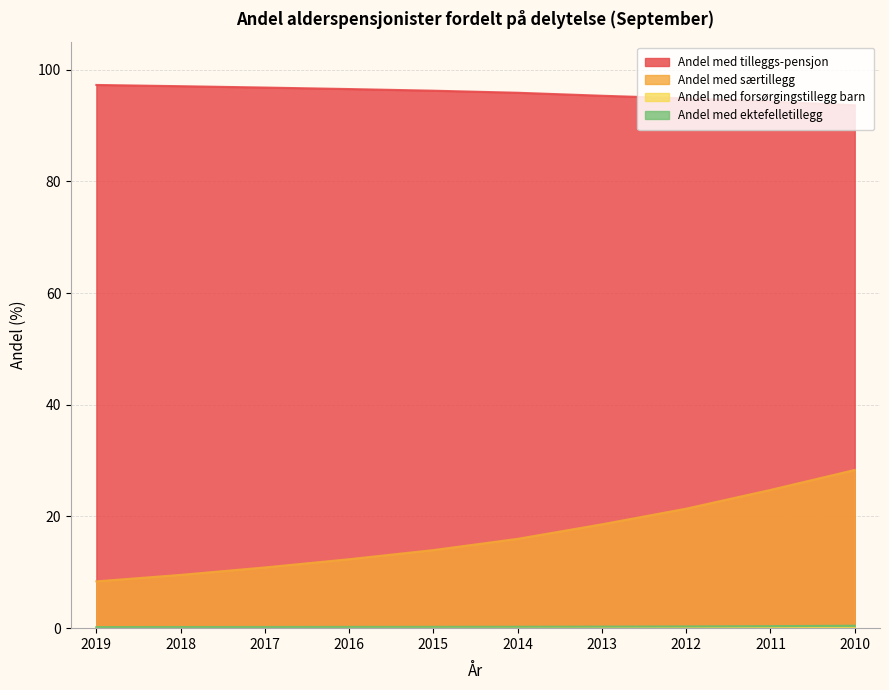

What is the sum of all Andel med ektefelletillegg values?

2.7